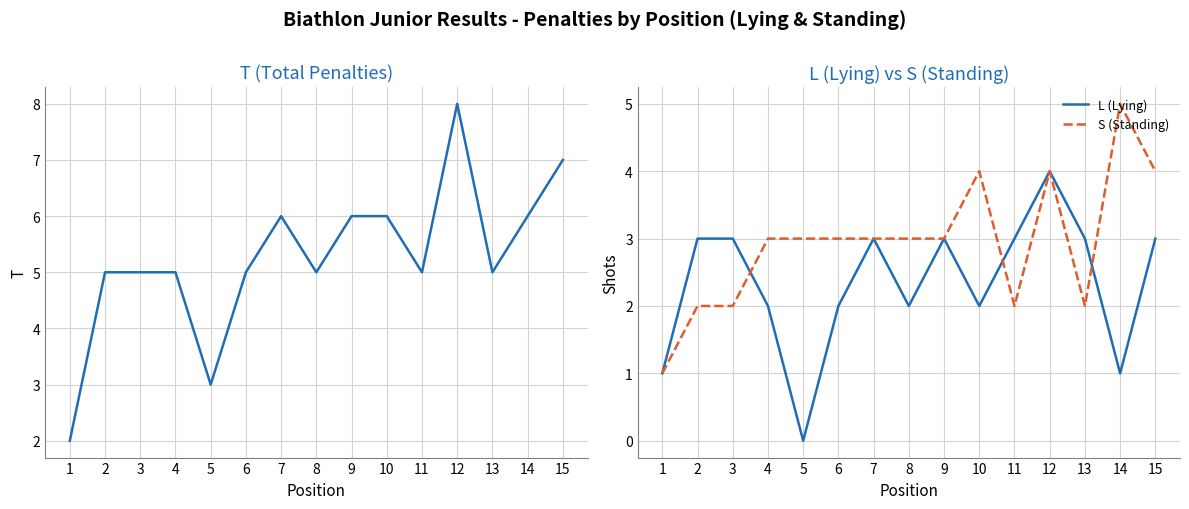

True or false: S (Standing) has a value of 2 at 2.

True